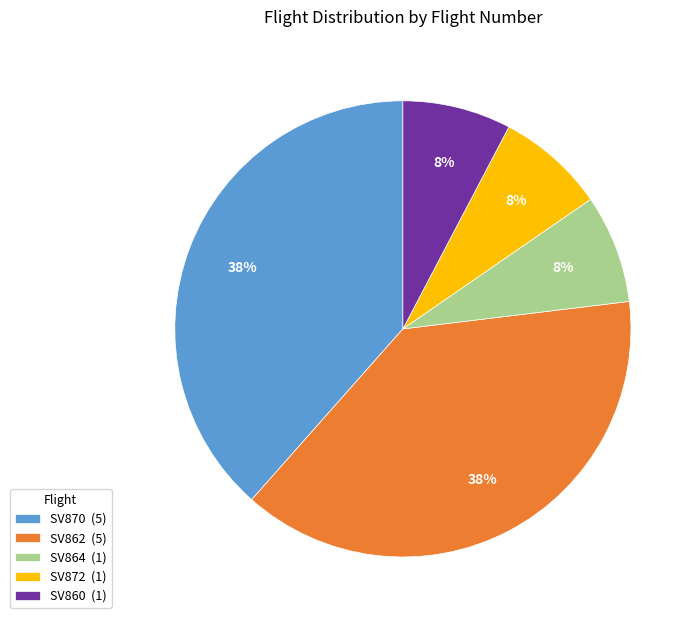

Is SV872 the majority of the pie?

No